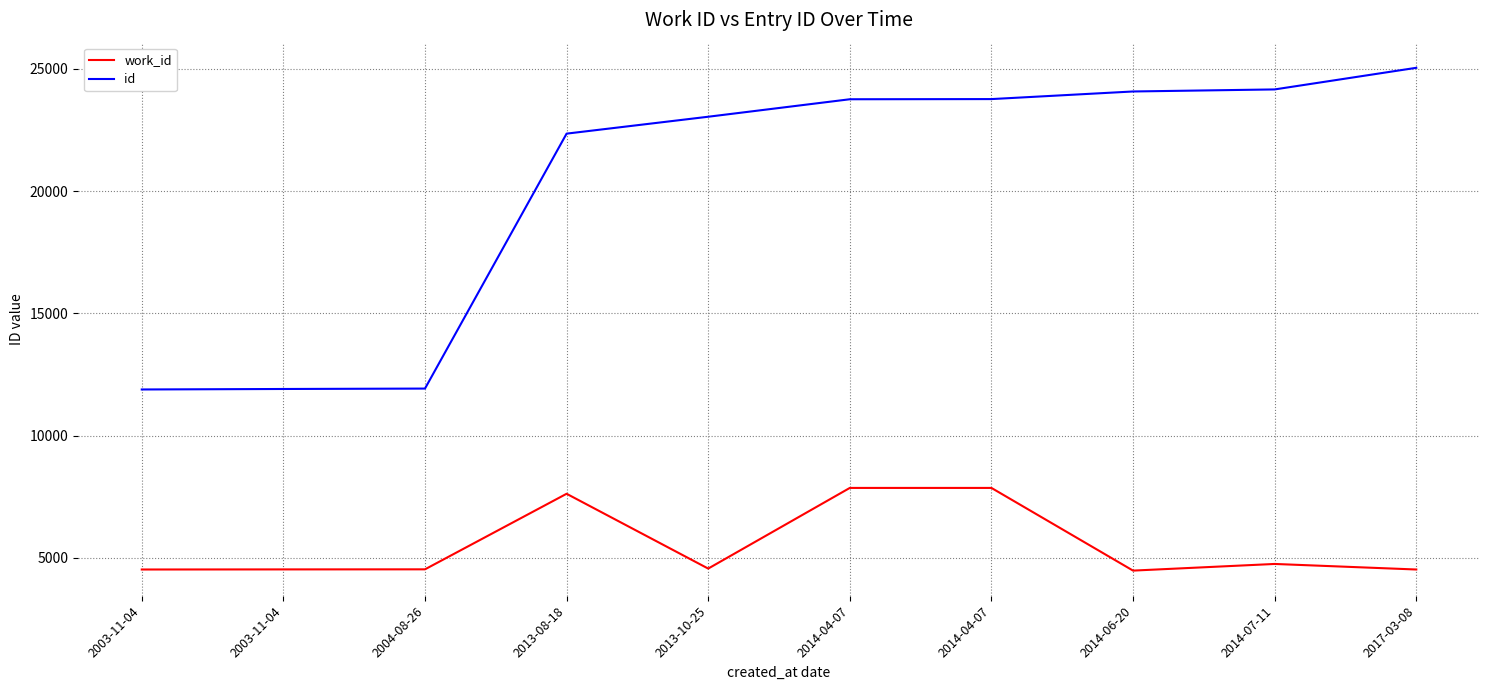

What are all the series names shown in the legend?

work_id, id